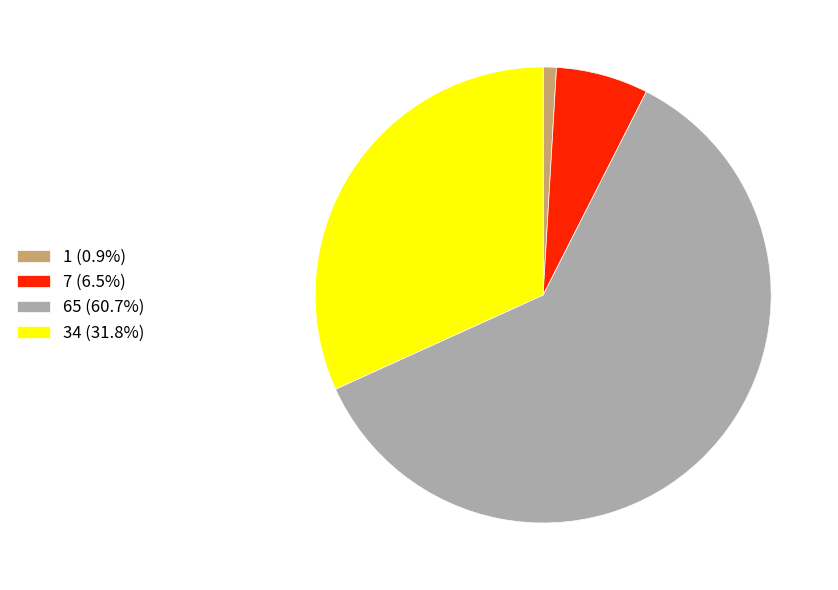

What is the ratio of the value at 7 (6.5%) to the value at 1 (0.9%)?

7.0